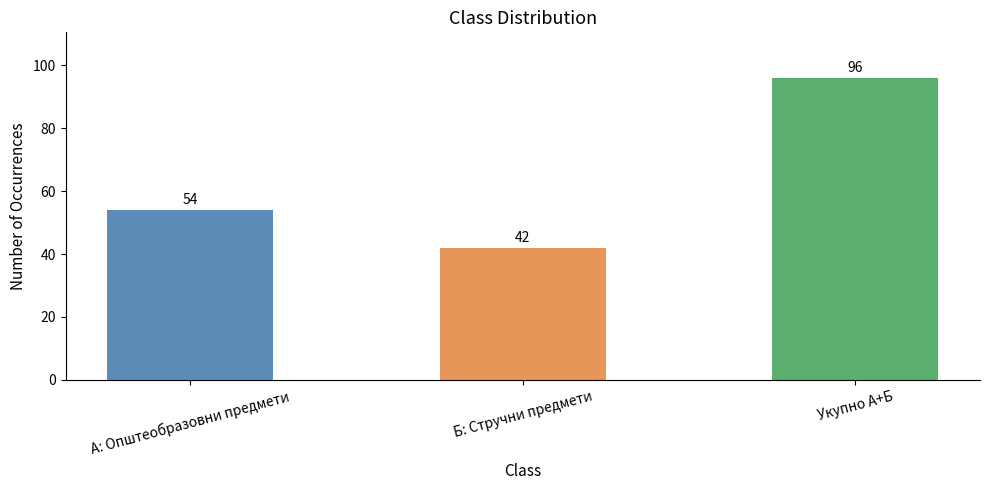

Reading left to right, what are all the values shown in this chart?

54	42	96